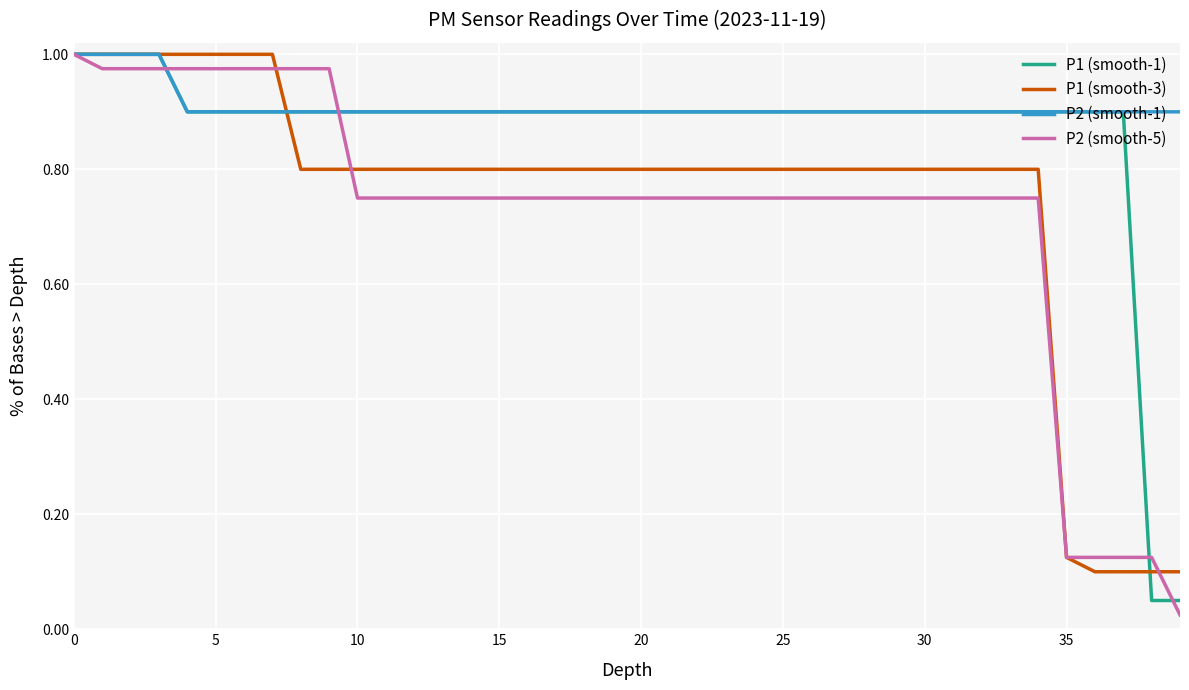

Which series has the largest total across all categories?

P2 (smooth-1)